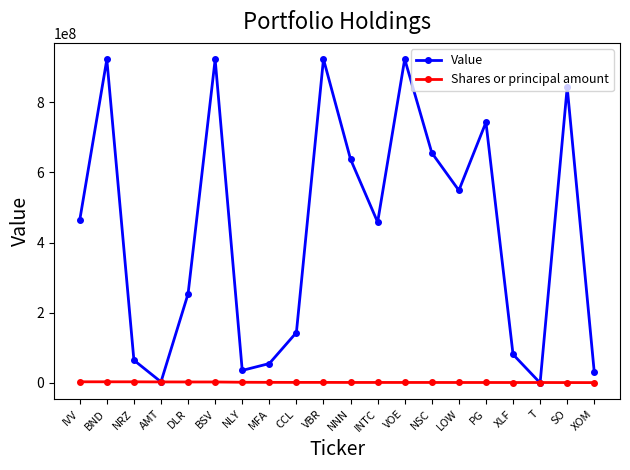

What is the maximum value shown in the chart?

922908611